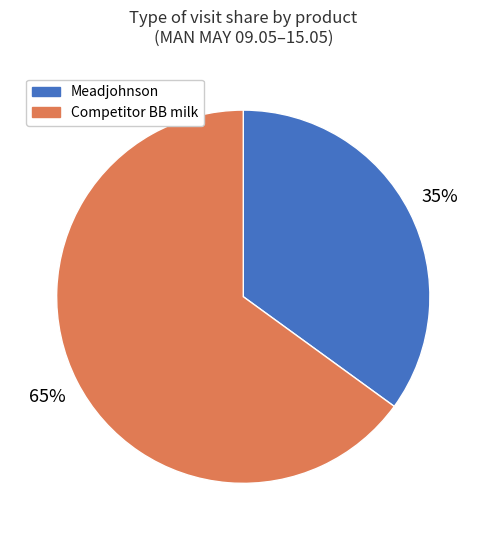

Is there any slice that represents more than half of the pie?

Yes